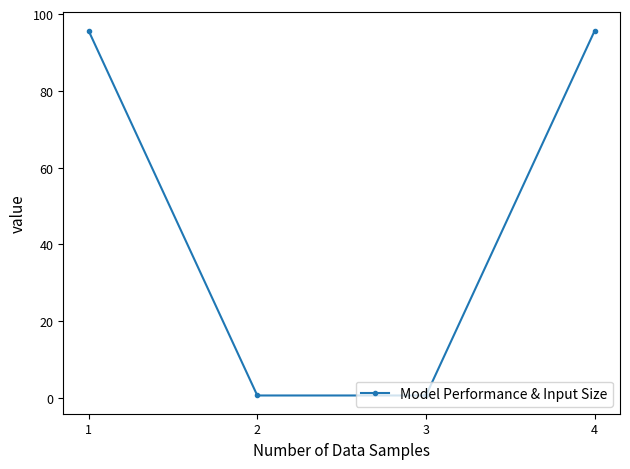

What is the value of the 1st point from the left?

95.7